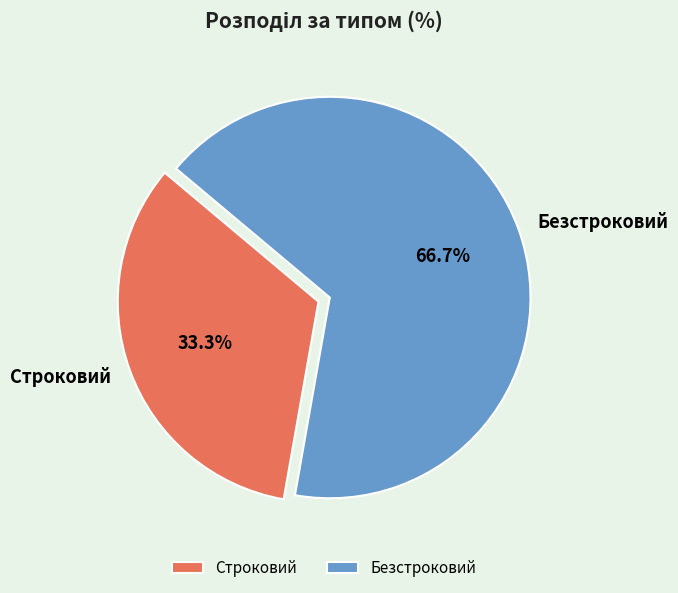

What percentage is the Строковий slice, to the nearest percent?

33%